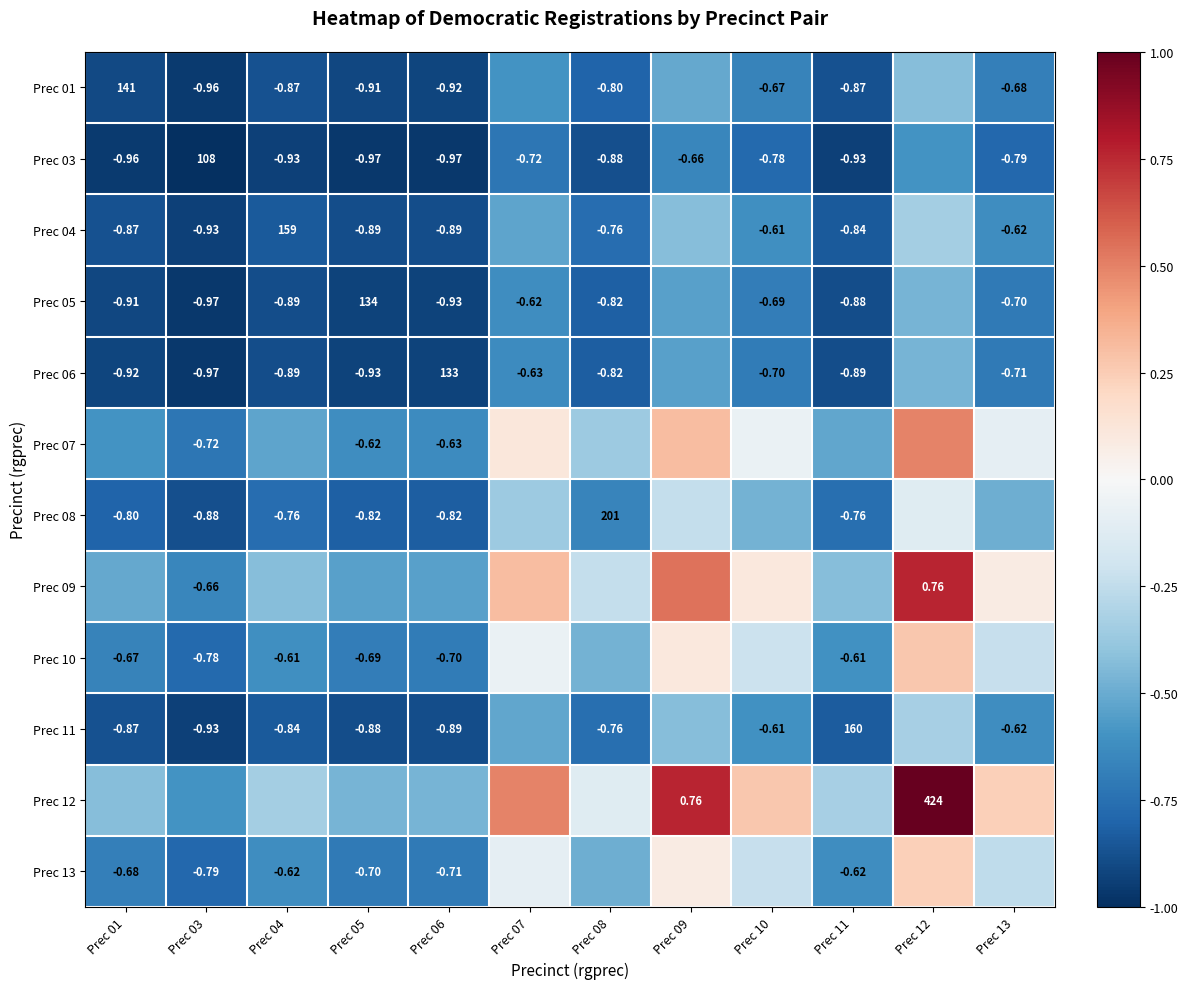

Is the value of Prec 11 at Prec 06 greater than the value of Prec 05 at Prec 07?

No